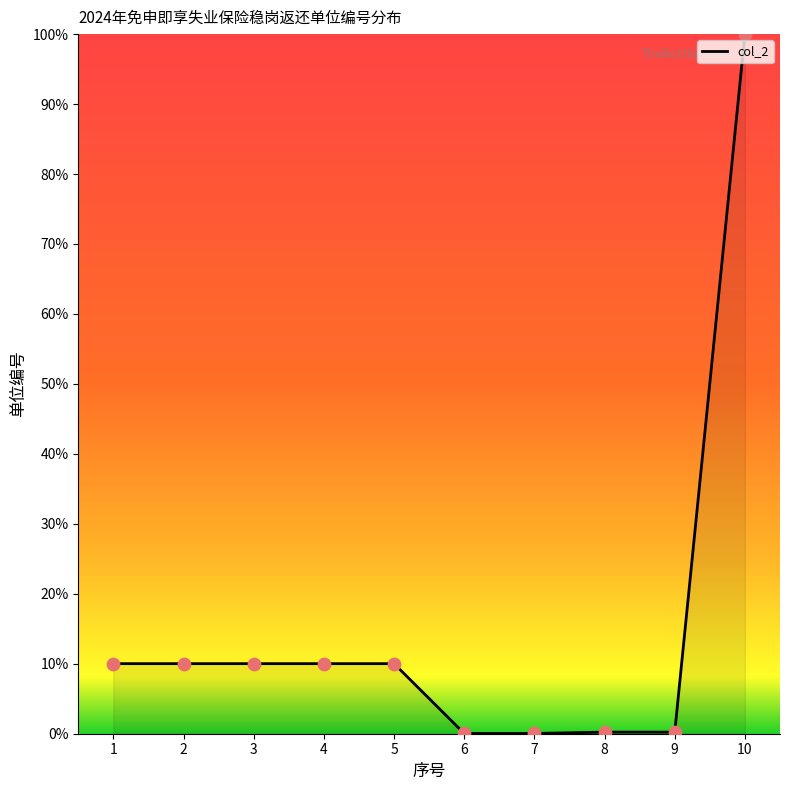

What is the change in value from 5 to 9?

-9.8